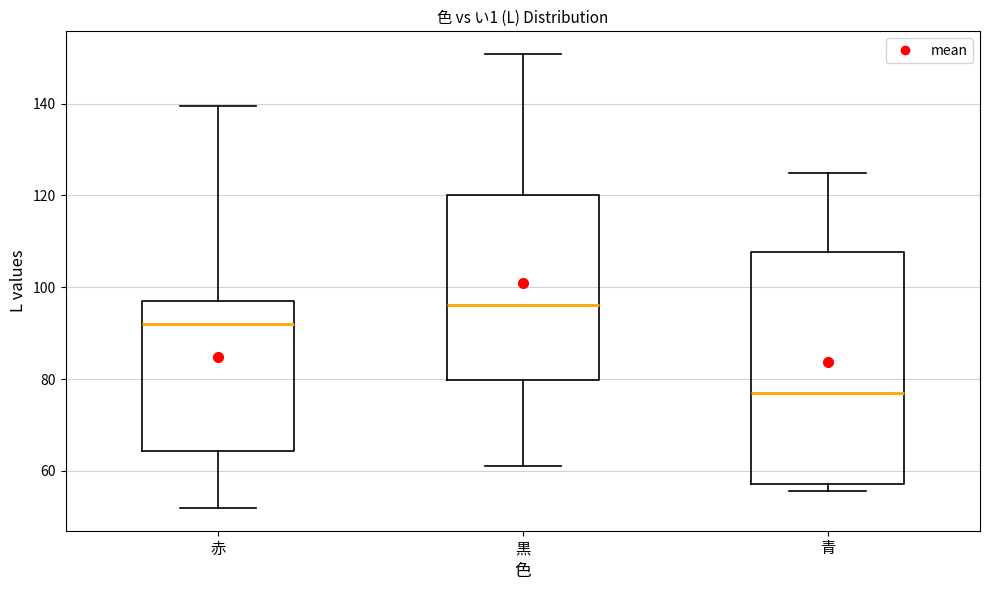

Where does the median line of the box for 赤 sit on the y-axis? The values are not printed on the chart, so give them approximately, as read against the axis.

92